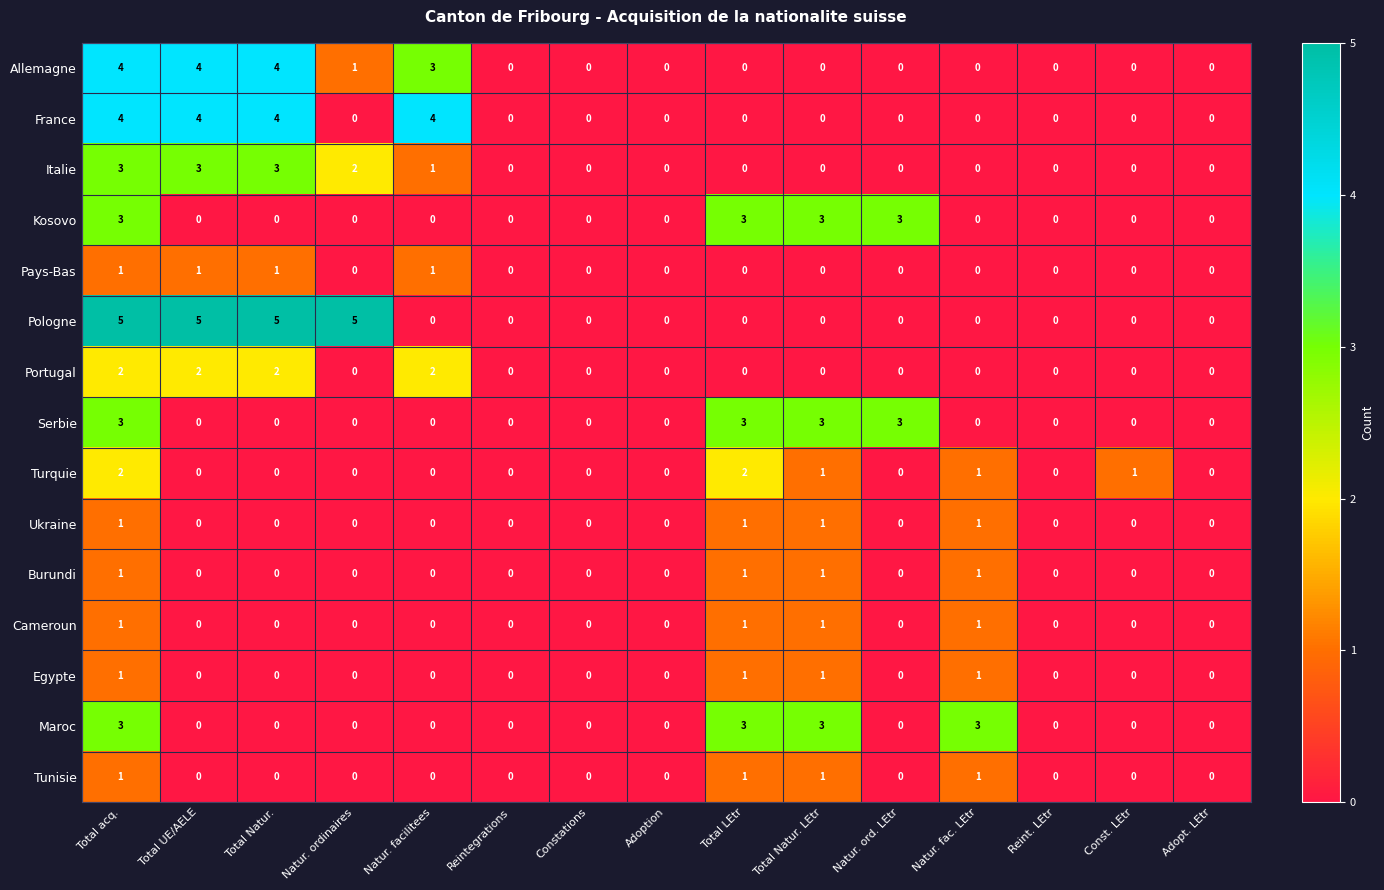

What is the sum of all Egypte values?

4